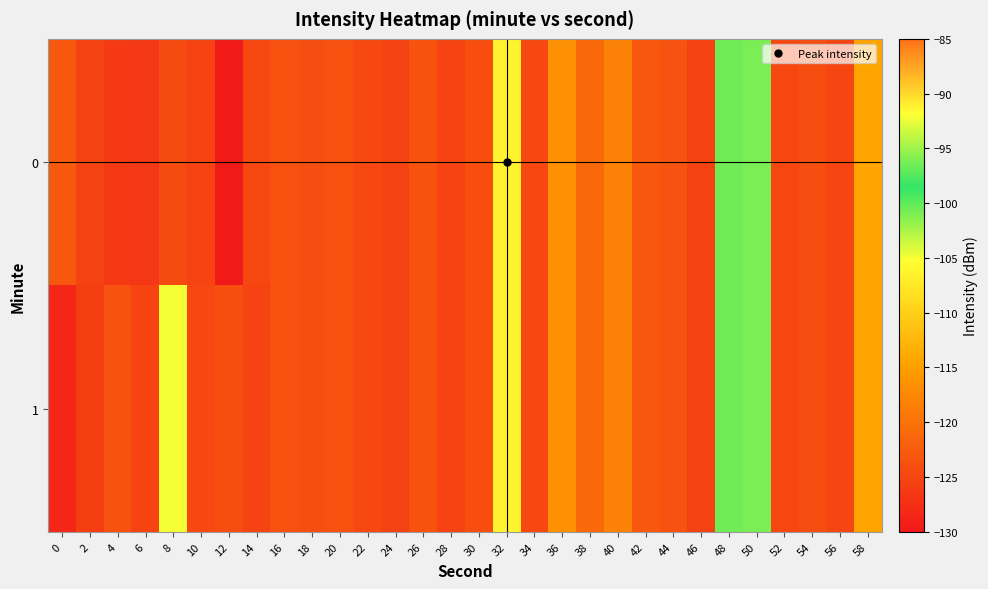

Reading left to right, what are all the values shown in this chart?

0: 0=-122.9	2=-125.3	4=-126.1	6=-126.5	8=-124.2	10=-125.2	12=-130.0	14=-124.9	16=-123.8	18=-124.0	20=-123.7	22=-124.6	24=-125.3	26=-123.3	28=-125.2	30=-123.9	32=-91.3	34=-124.6	36=-116.6	38=-121.0	40=-118.1	42=-122.9	44=-123.6	46=-125.4	48=-100.5	50=-101.0	52=-124.7	54=-124.2	56=-125.1	58=-114.2
1: 0=-128.5	2=-125.9	4=-123.6	6=-125.1	8=-104.9	10=-124.7	12=-124.0	14=-125.2	16=-123.7	18=-123.9	20=-123.7	22=-124.6	24=-125.3	26=-123.3	28=-125.2	30=-123.9	32=-91.3	34=-124.6	36=-116.6	38=-121.0	40=-118.1	42=-122.9	44=-123.6	46=-125.4	48=-100.5	50=-101.0	52=-124.7	54=-124.2	56=-125.1	58=-114.2